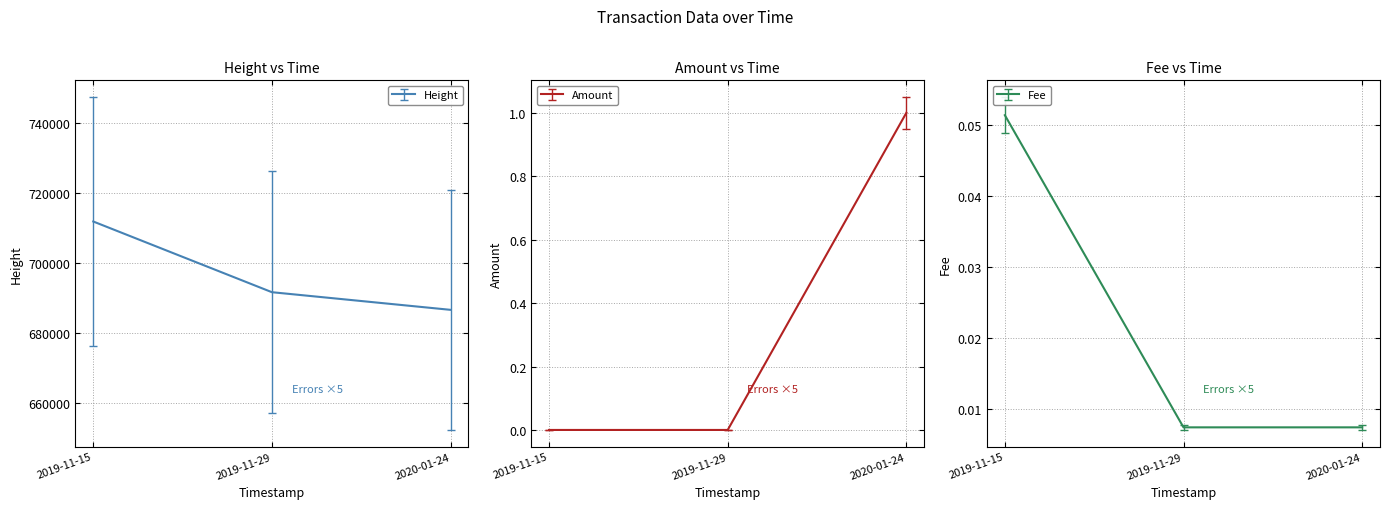

Rank the series by their maximum value, from highest to lowest.

Height, Amount, Fee